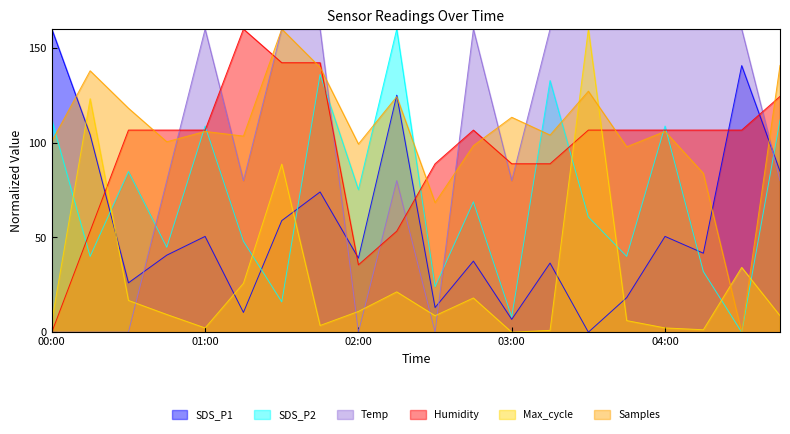

How many intersections are there between SDS_P2 and Max_cycle?

8